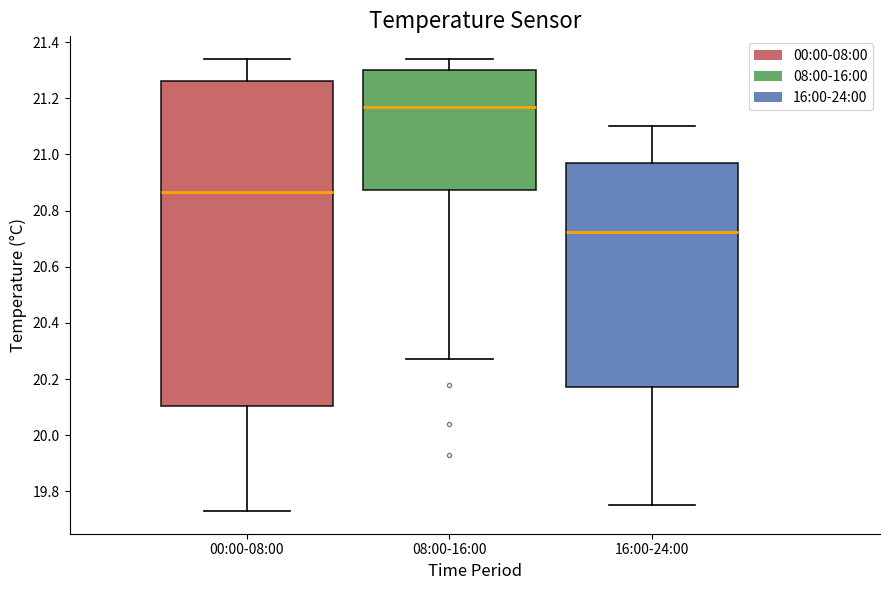

Where does the lower whisker of the box for 00:00-08:00 end on the y-axis? The values are not printed on the chart, so give them approximately, as read against the axis.

19.74